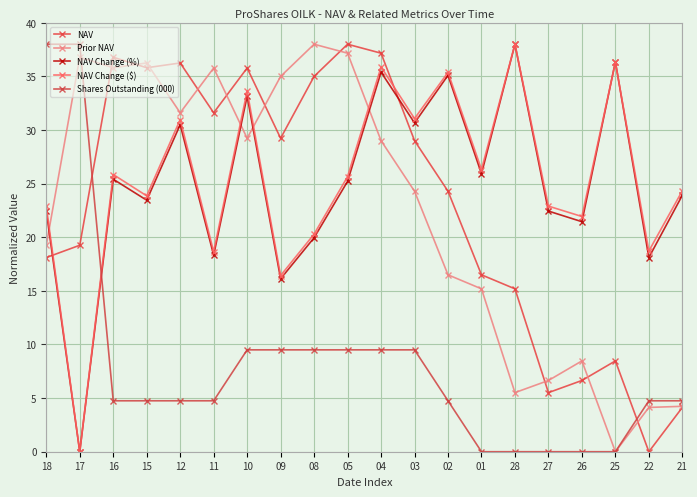

At which label does NAV Change (%) reach its minimum?

17